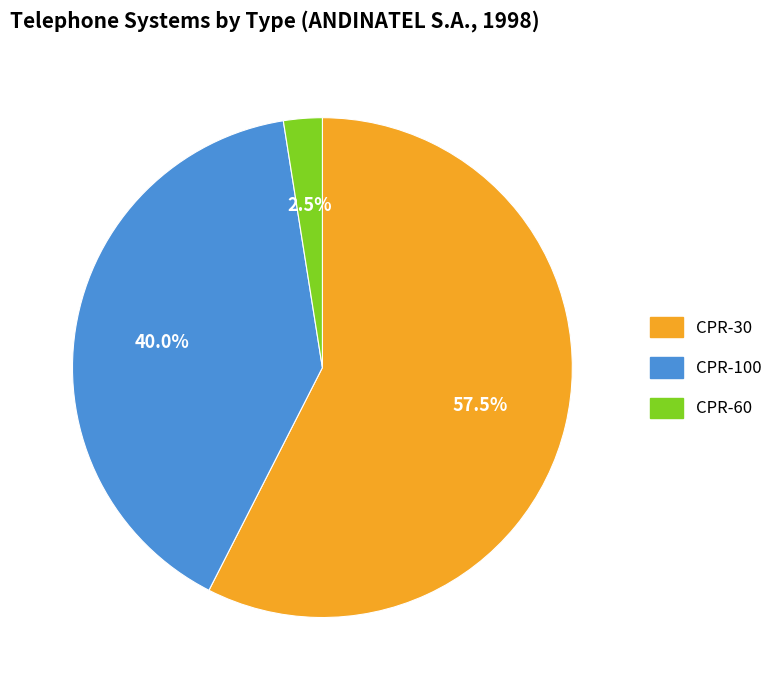

Approximately how many times larger is the value at CPR-100 compared to CPR-60?

16.0